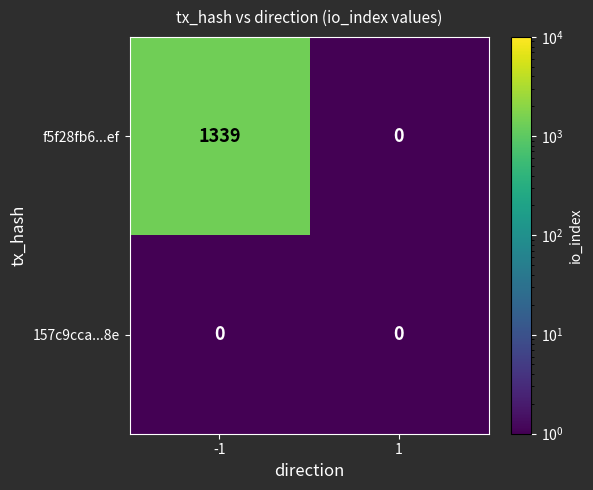

Reading right to left, extract all data points from this chart.

f5f28fb6...ef: 1=0	-1=1339
157c9cca...8e: 1=0	-1=0